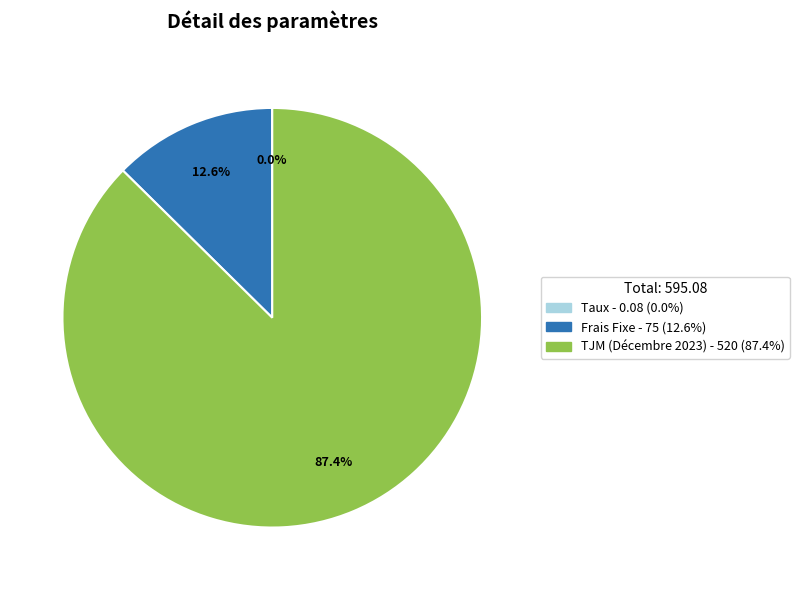

Is it true that TJM (Décembre 2023) is 87% of the pie?

True